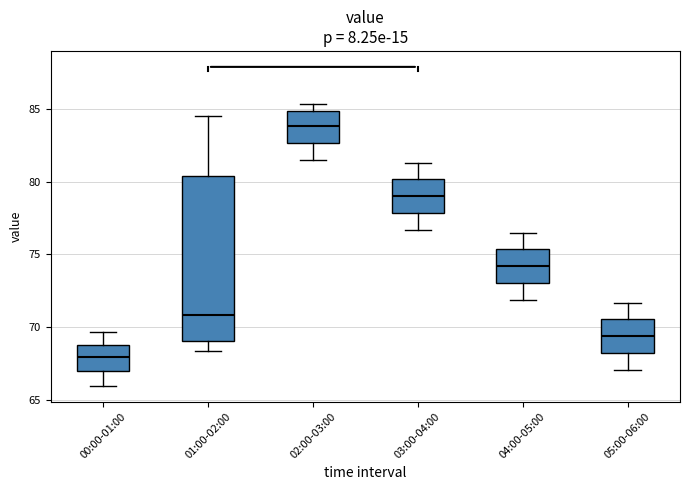

Which box has the lowest median line?

00:00-01:00